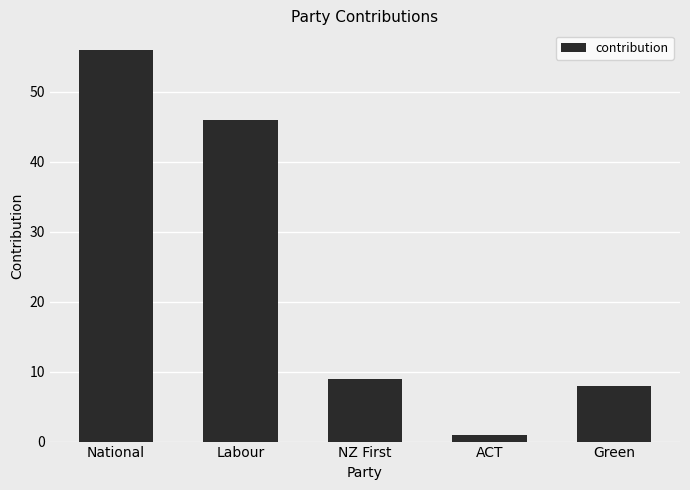

What is the difference between the second highest and minimum values?

45